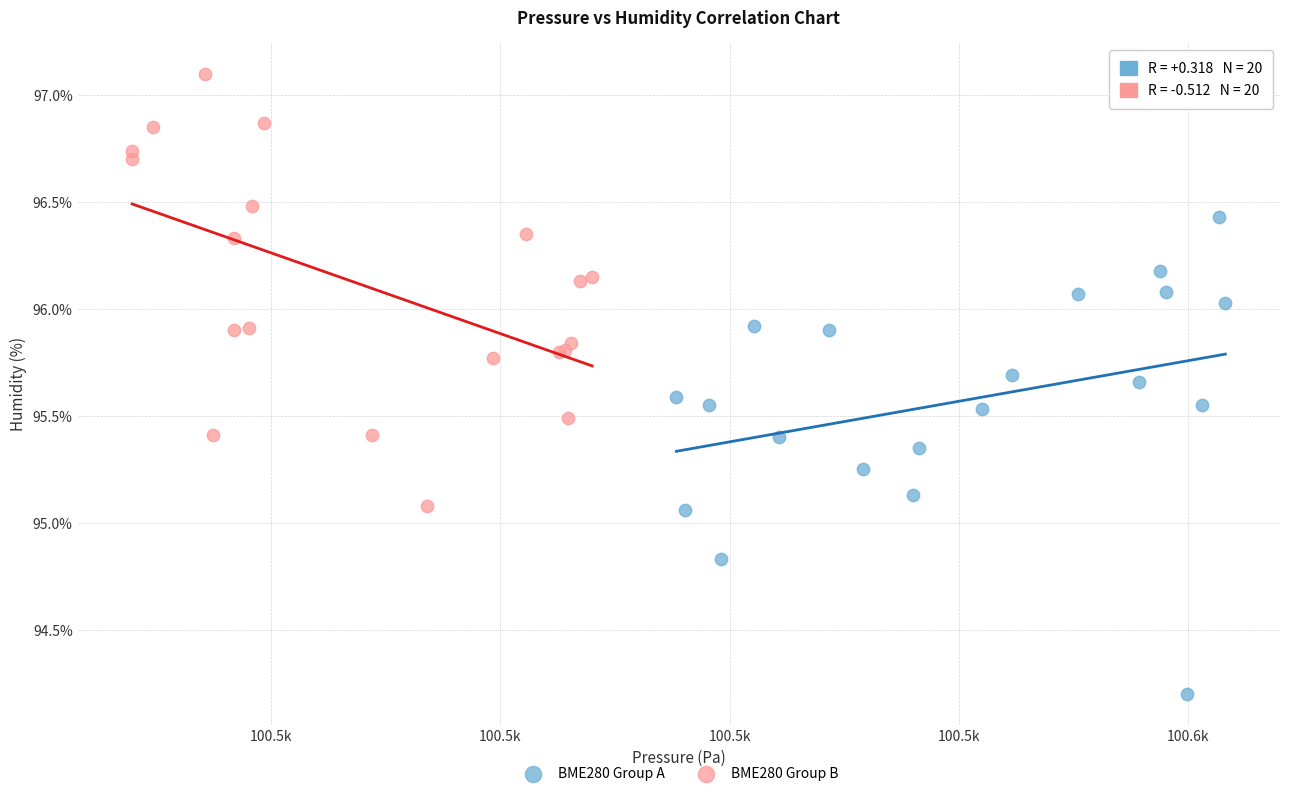

Which series has the largest Y range (max minus min)?

BME280 Group A